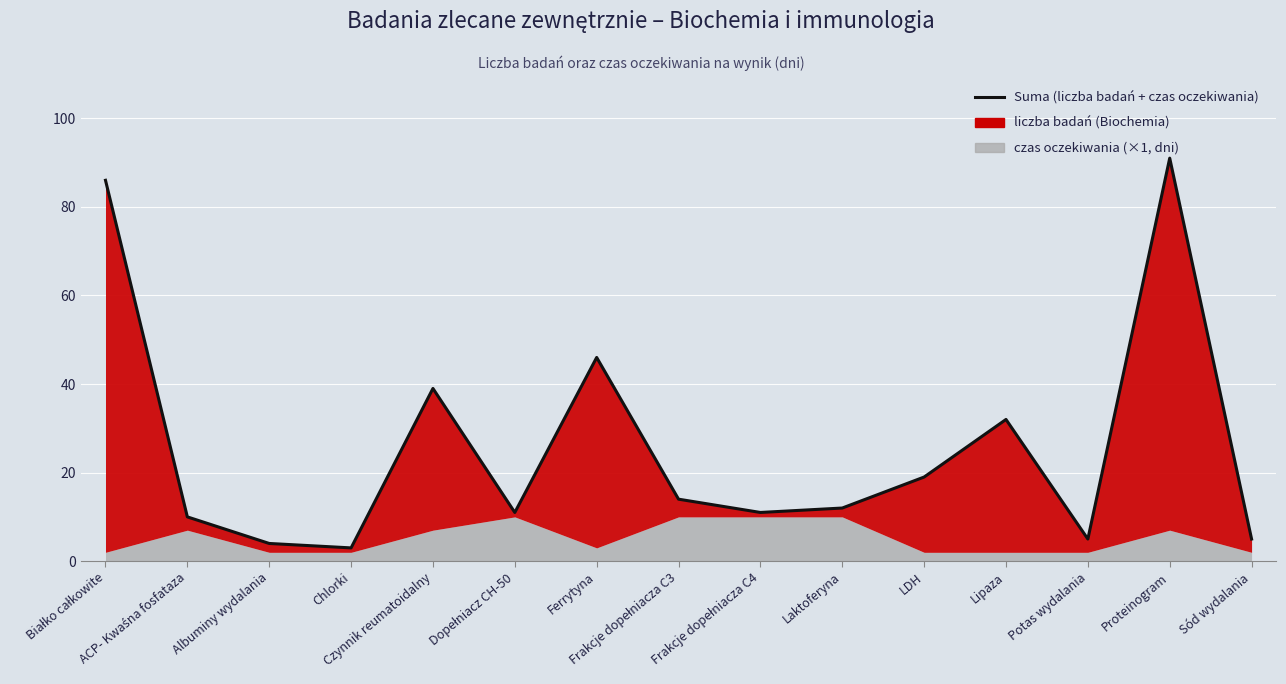

Reading right to left, transcribe all the data shown in this chart.

5	91	5	32	19	12	11	14	46	11	39	3	4	10	86